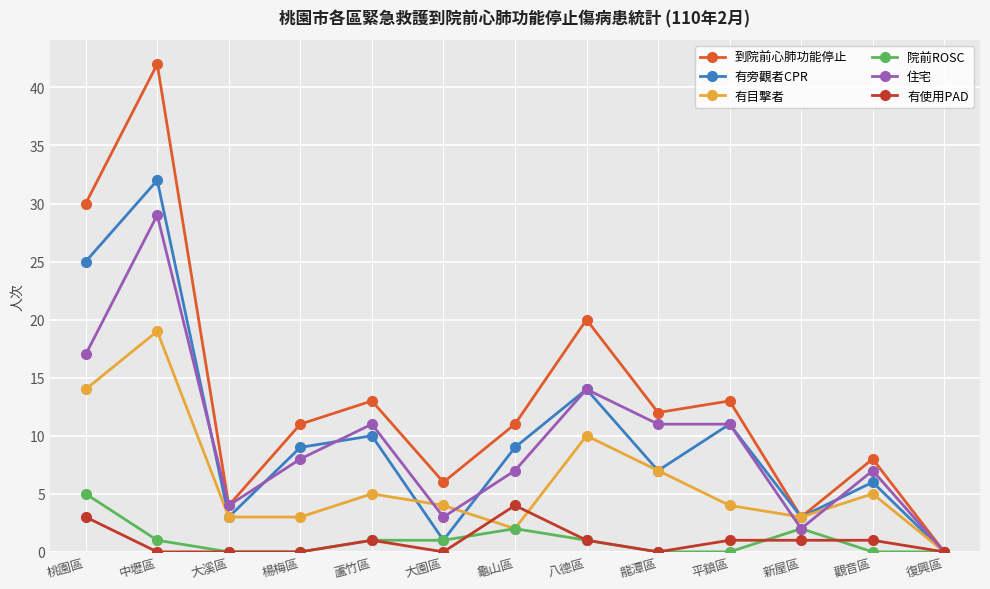

How many lines are shown in the chart?

6